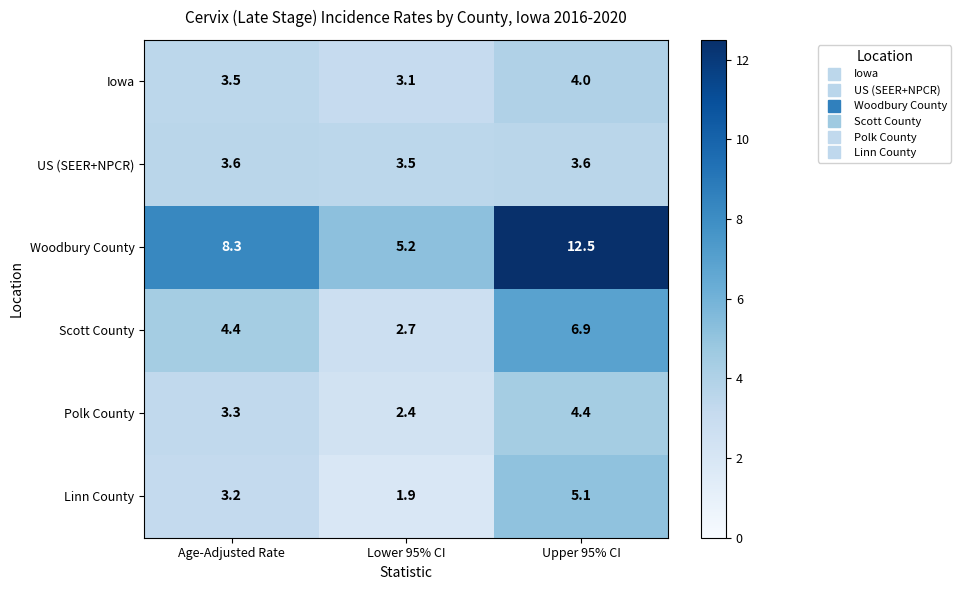

The Woodbury County series shows 12.5 at Upper 95% CI. True or false?

True